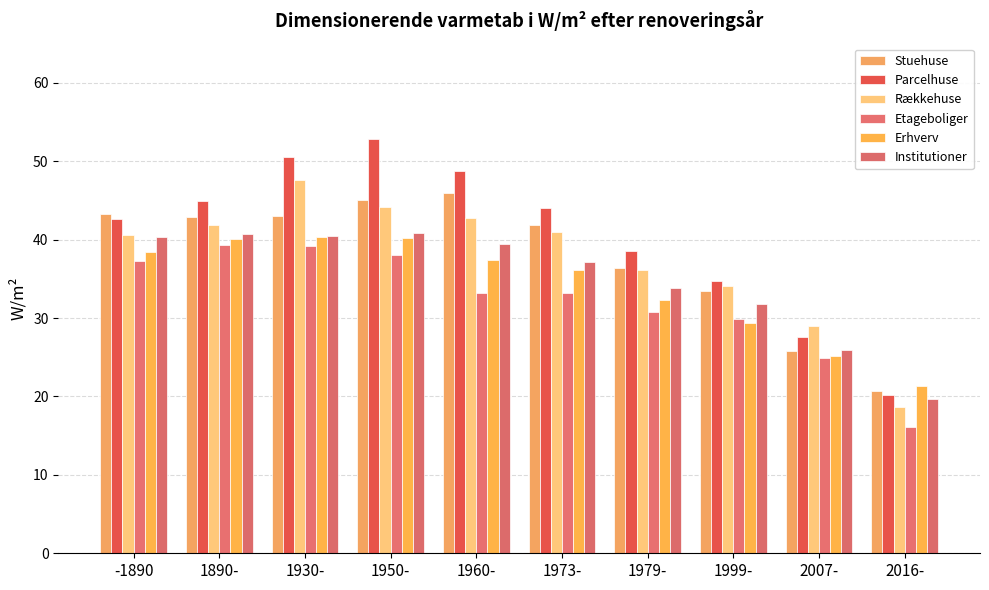

What is the difference between the second highest and minimum values in the Stuehuse series?

24.5